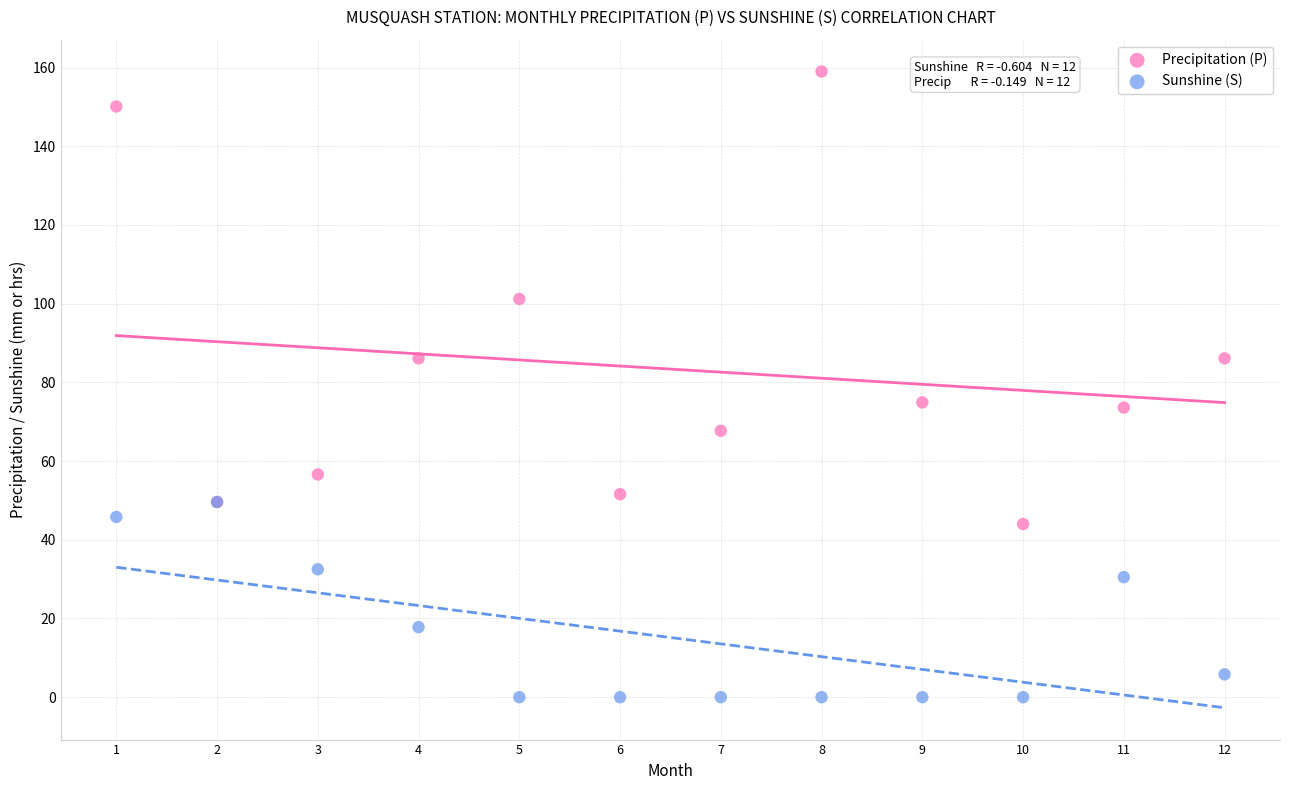

Which series contains the highest Y value?

Precipitation (P)